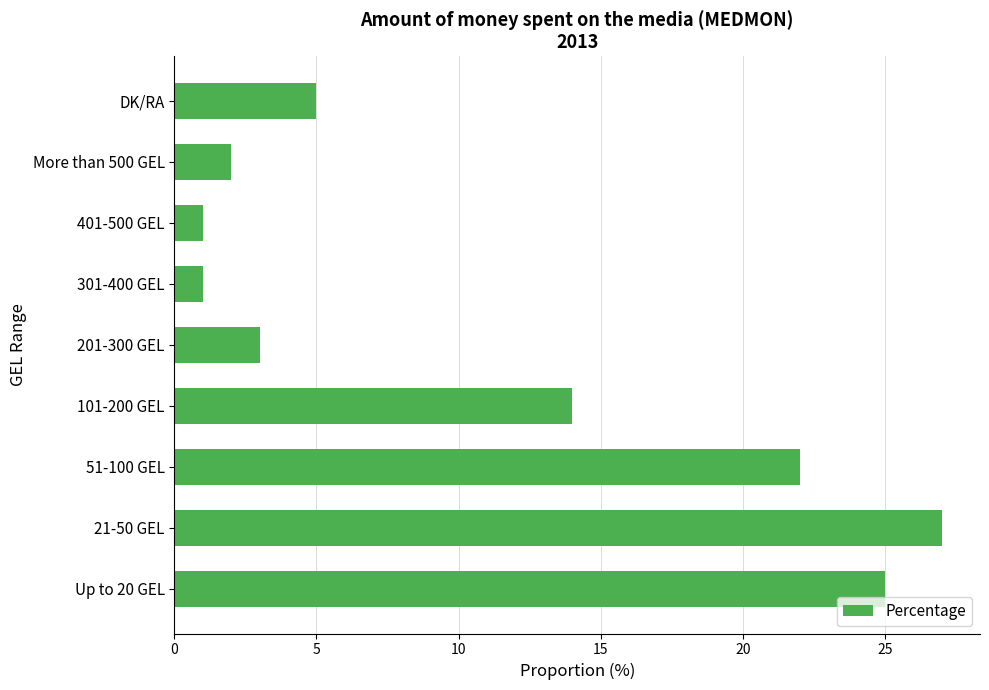

What is the maximum value shown in the chart?

27